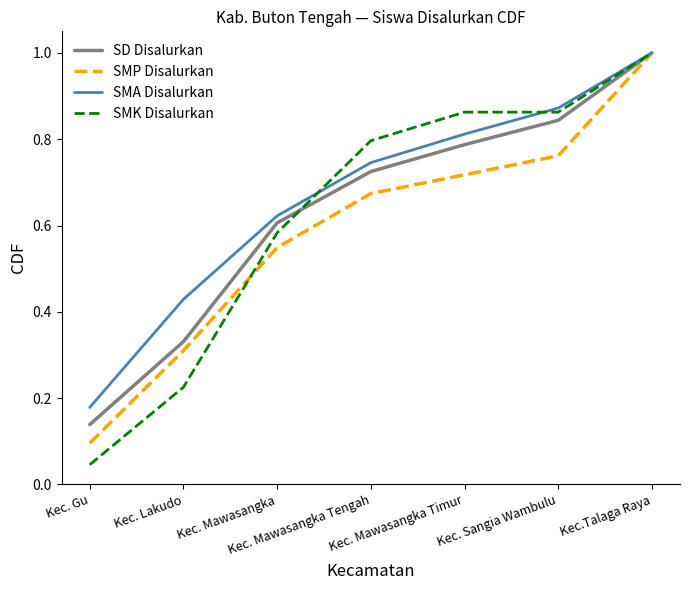

What is the maximum value for SMK Disalurkan?

1.0